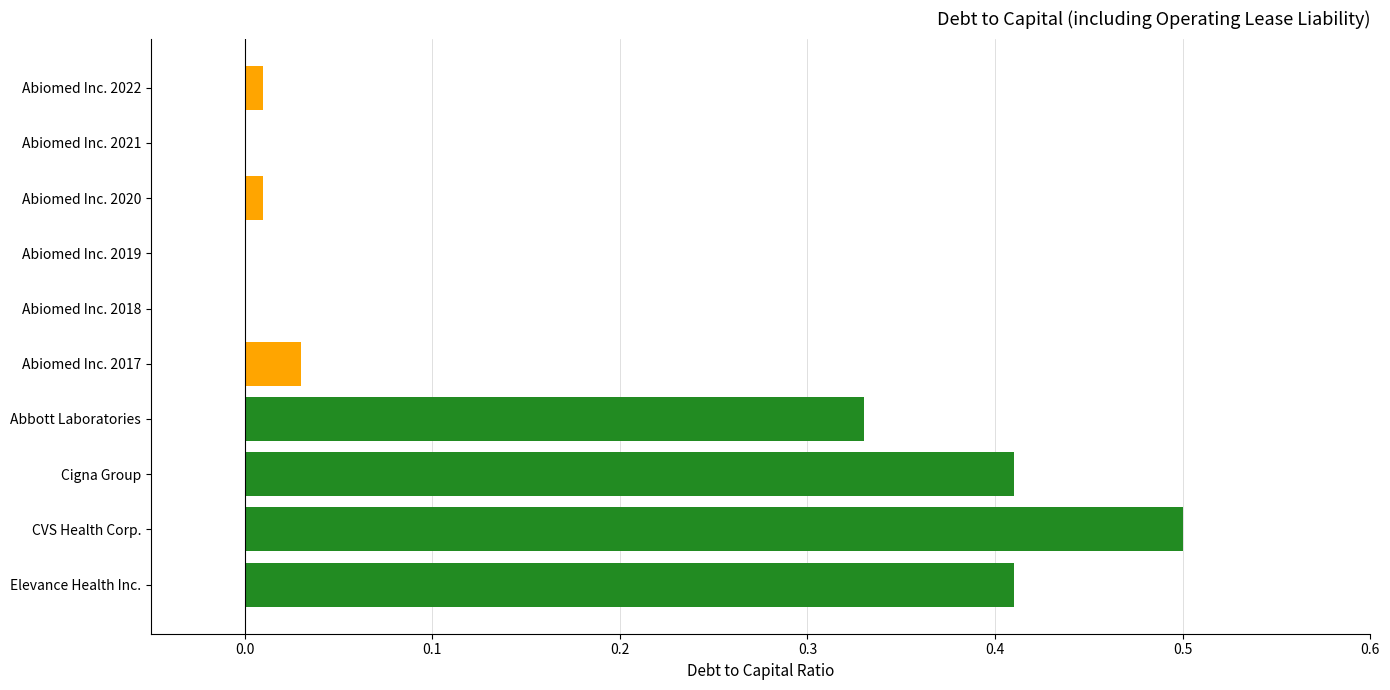

How many data points does each series have?

10